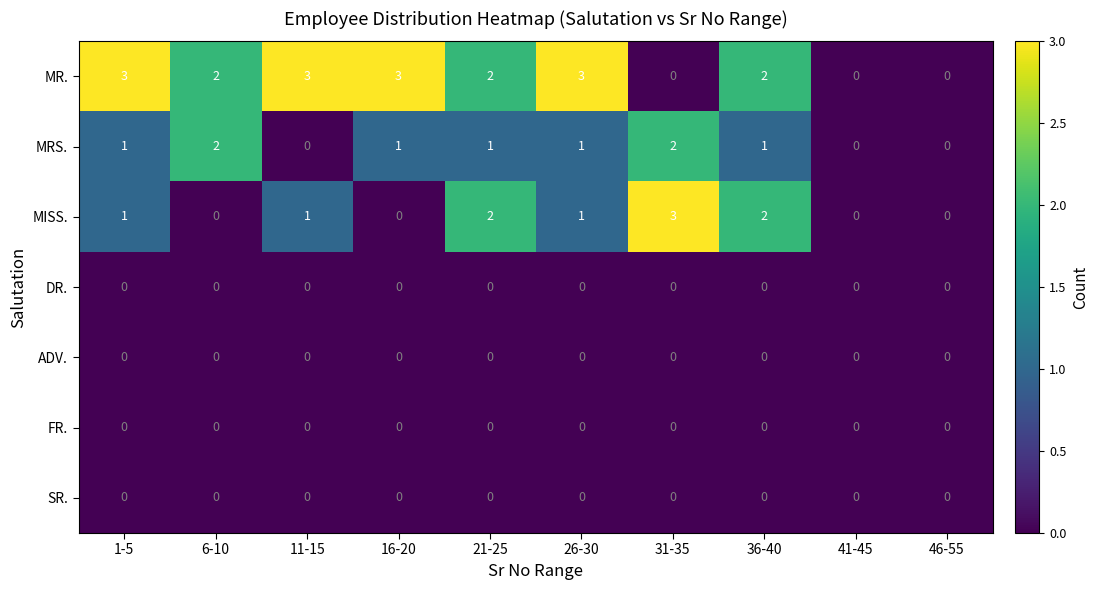

Is the value of MRS. at 36-40 greater than the value of FR. at 11-15?

Yes